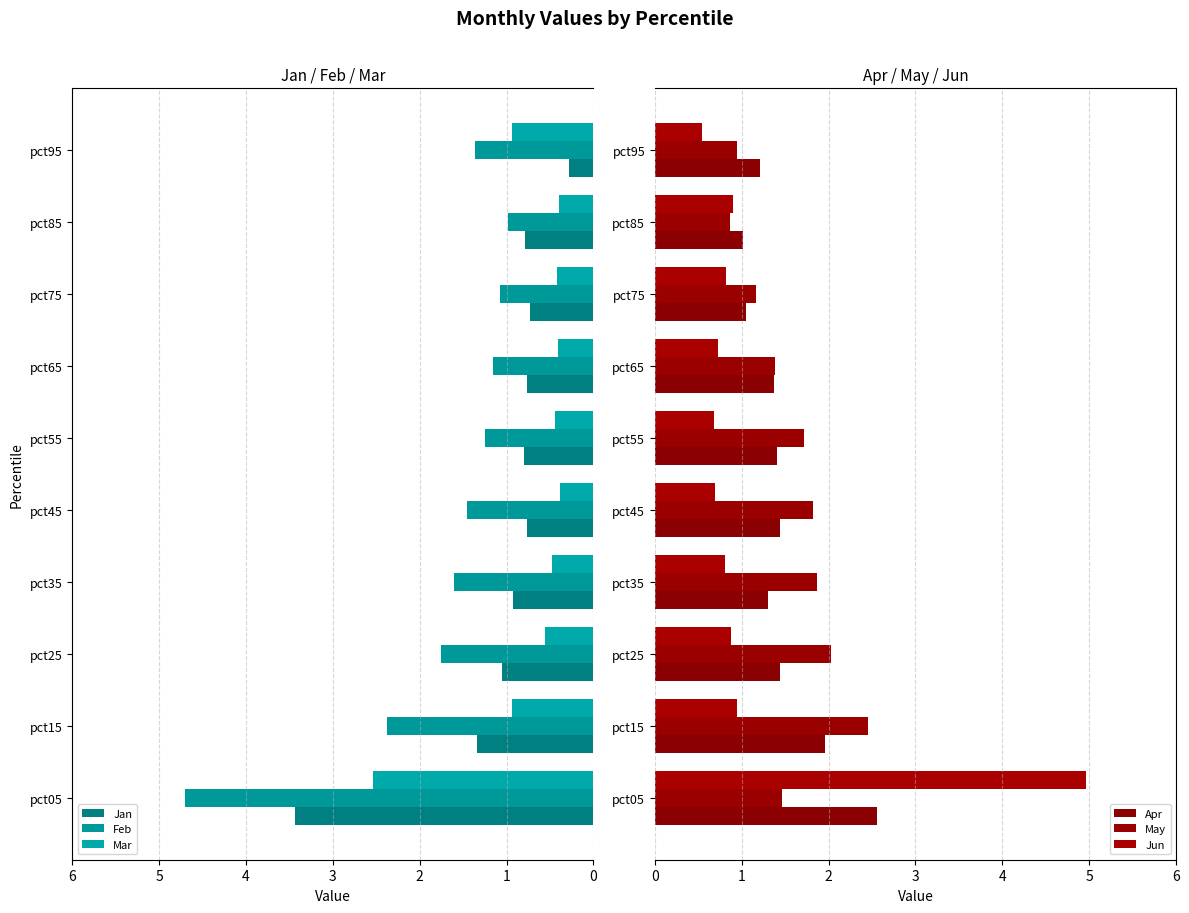

What is the label of the 8th bar from the right?

4